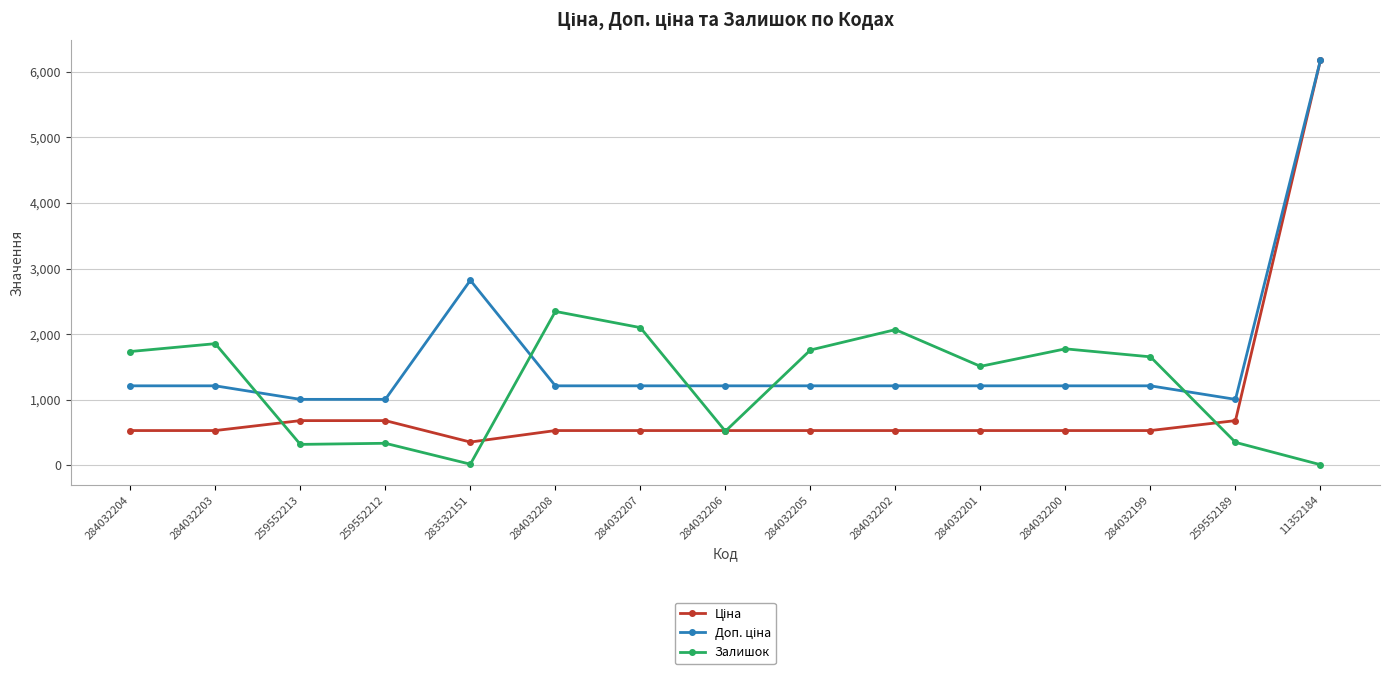

What is the total value across all series at 284032203?

3592.9